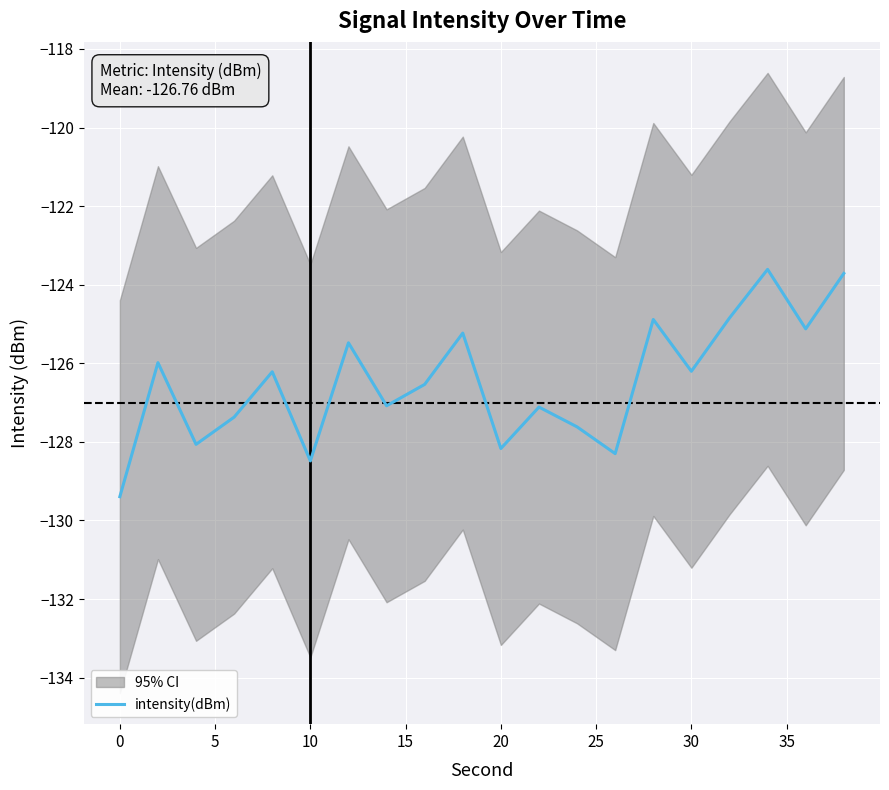

How many lines are shown in the chart?

1